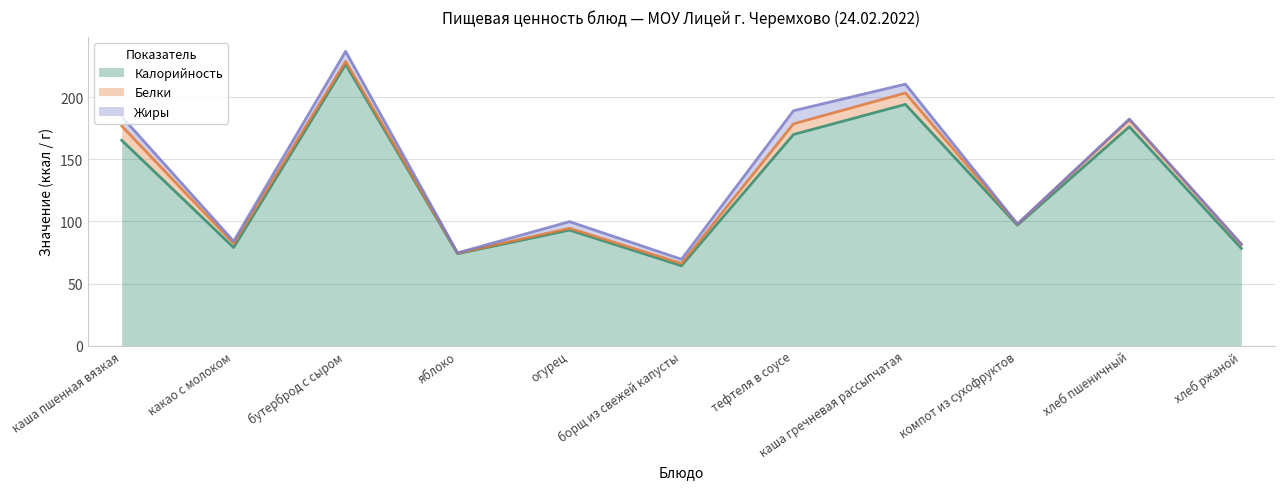

What is the label of the 1st point from the left?

каша пшенная вязкая